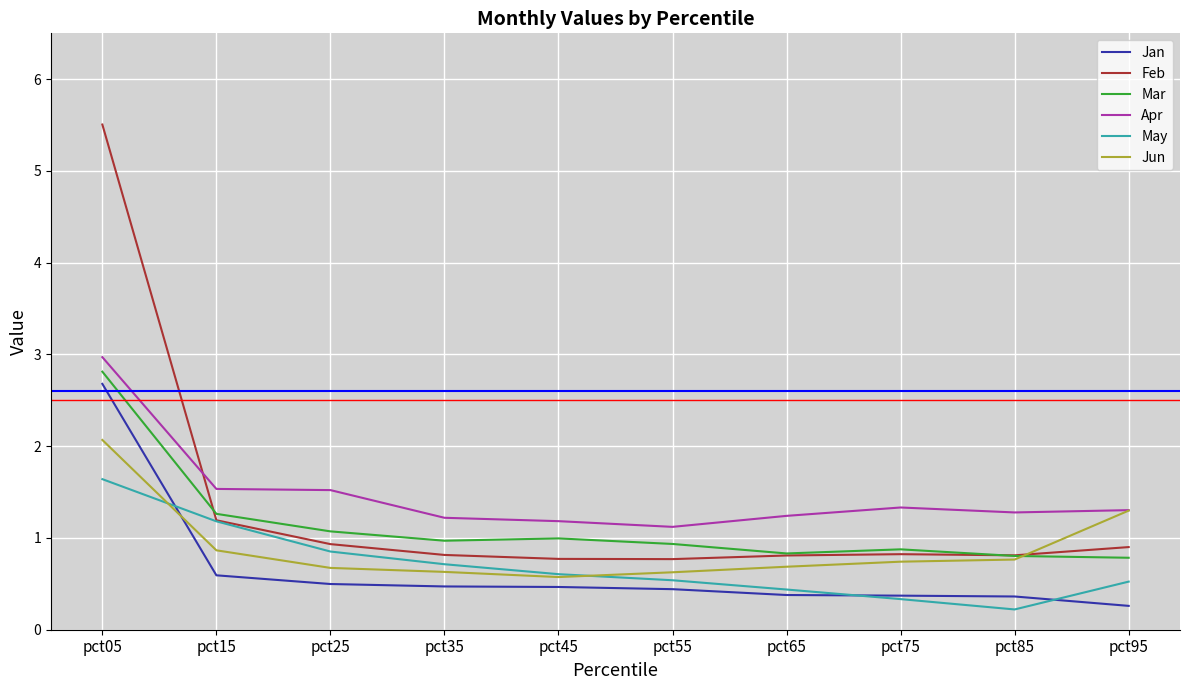

Which series has the widest spread of values?

Feb